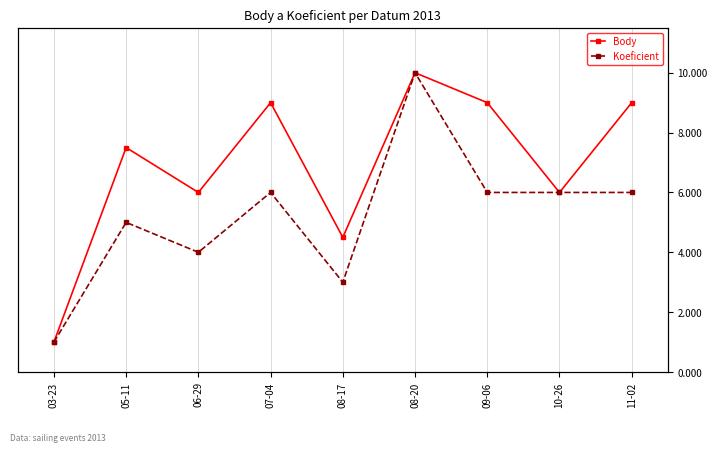

What is the label of the 2nd point from the left?

05-11